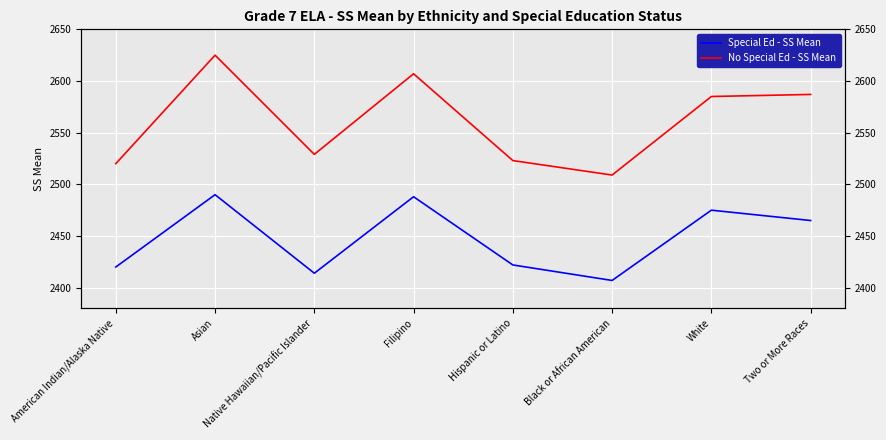

In No Special Ed - SS Mean, how many points are lower than both neighbors (excluding endpoints)?

2